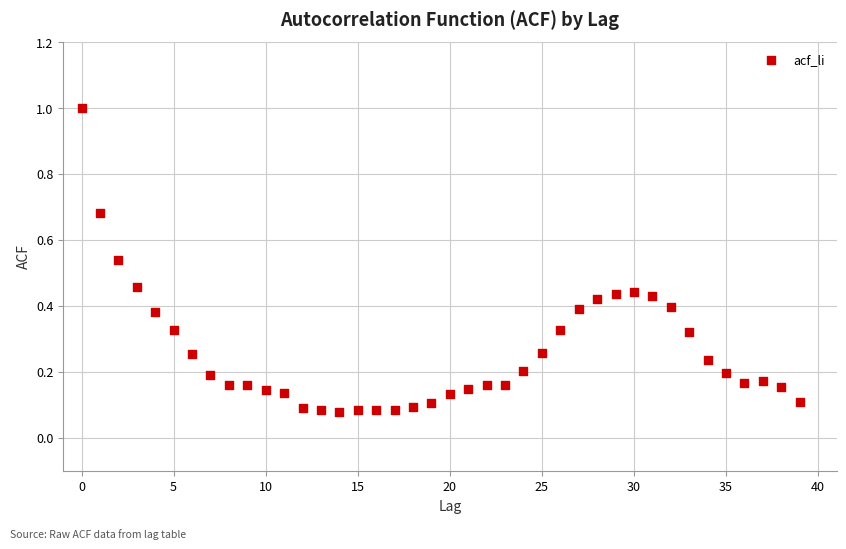

What is the range of Y values (max minus min)?

0.9